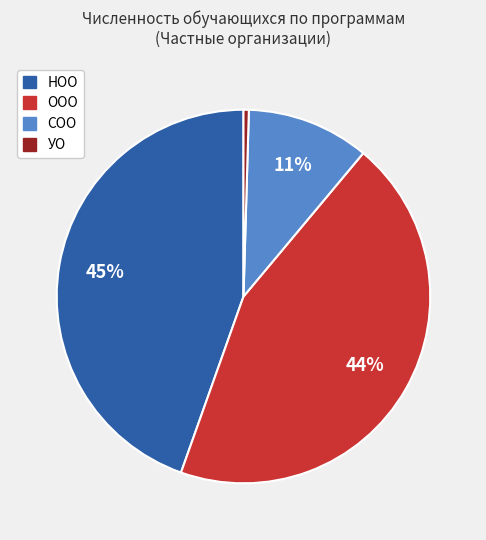

Between СОО and УО, which is larger?

СОО